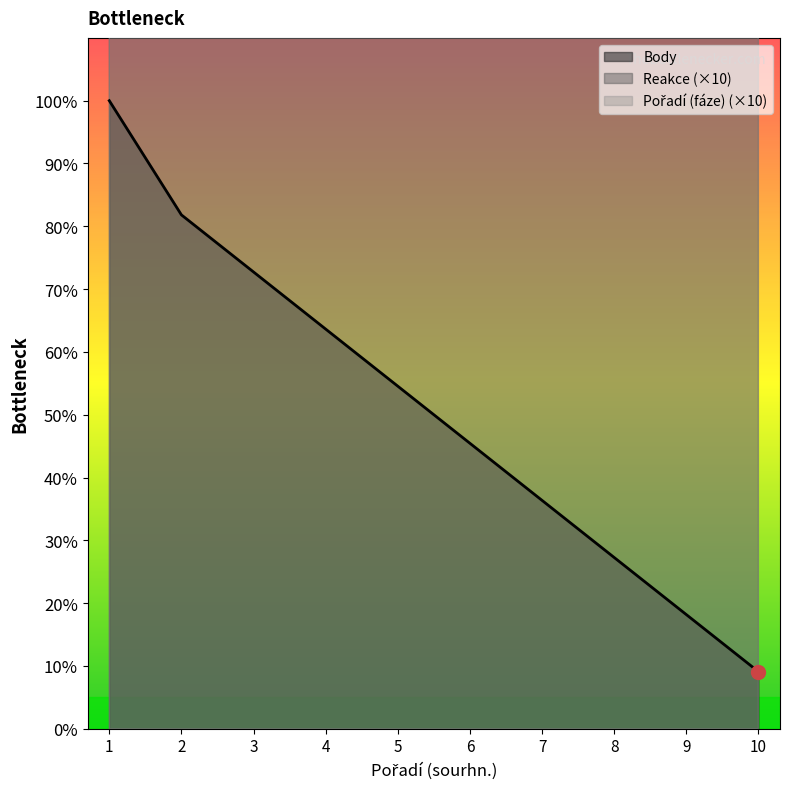

True or false: Body and Reakce intersect in this chart.

False